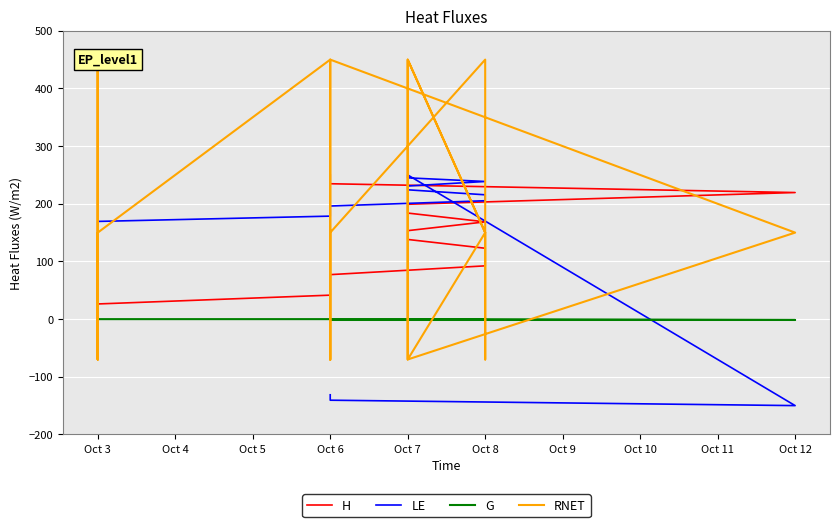

How many lines are shown in the chart?

4